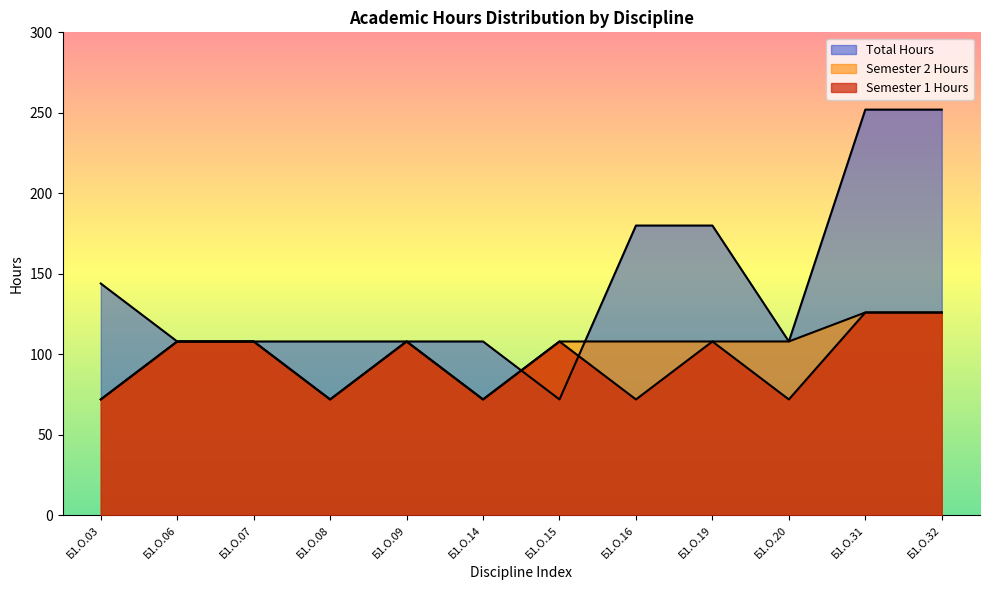

What is the difference between the Semester 1 Hours values at Б1.О.16 and Б1.О.32?

54